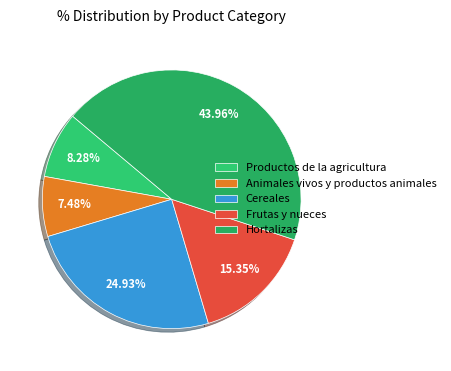

How many slices are in this pie chart?

5